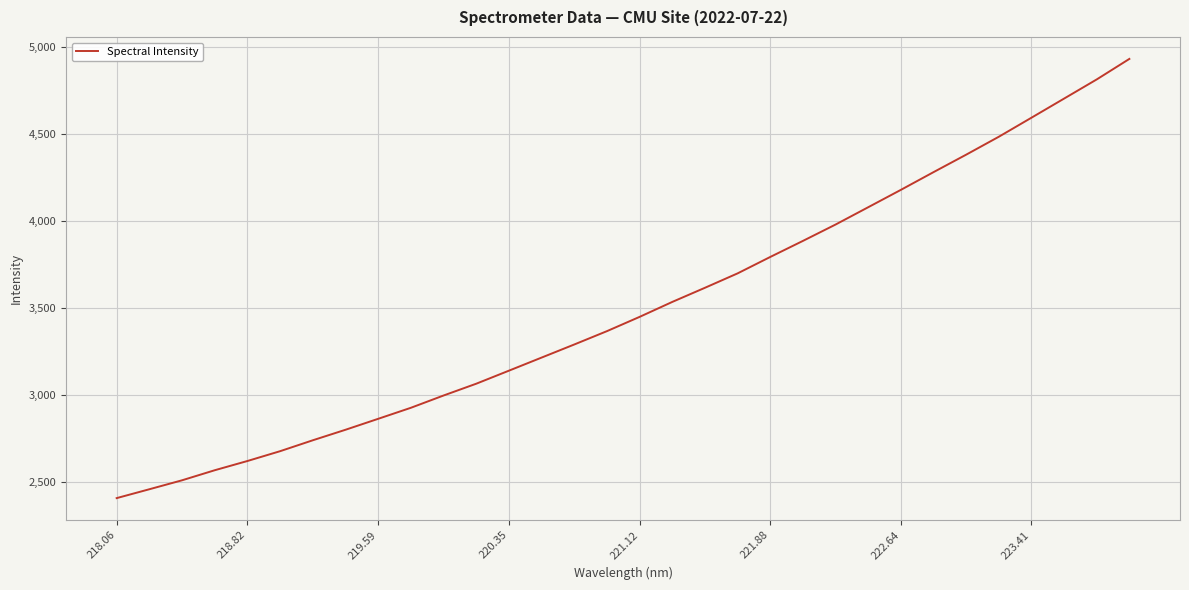

What is the smallest value displayed?

2408.6